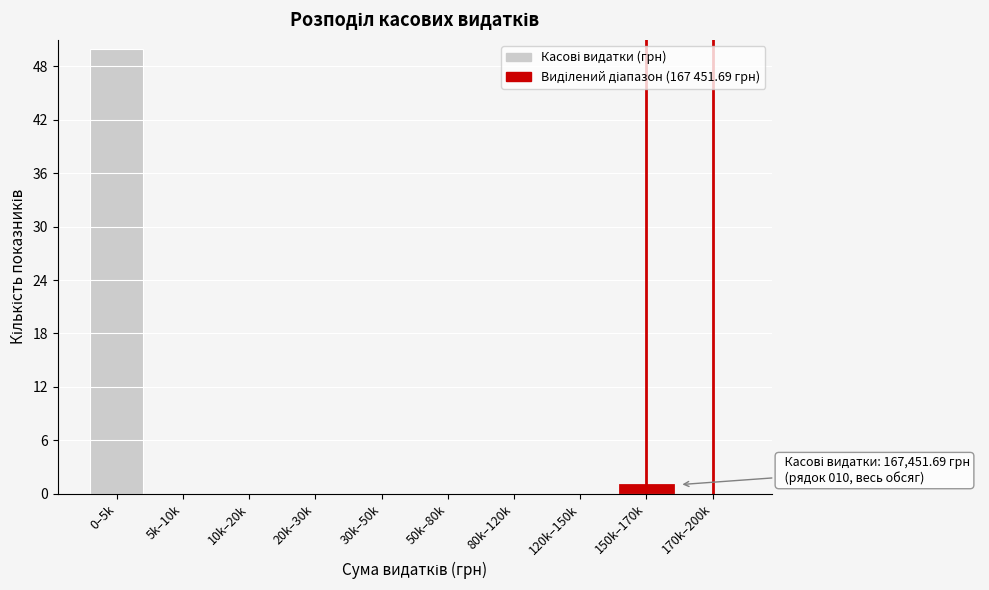

Reading left to right, extract all data points from this chart.

0–5k=50	5k–10k=0	10k–20k=0	20k–30k=0	30k–50k=0	50k–80k=0	80k–120k=0	120k–150k=0	150k–170k=1	170k–200k=0